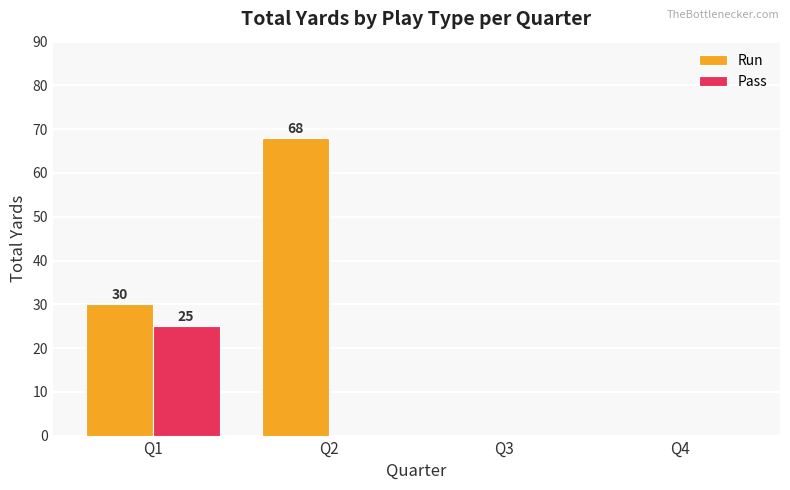

Which series changed the most between Q1 and Q3?

Run